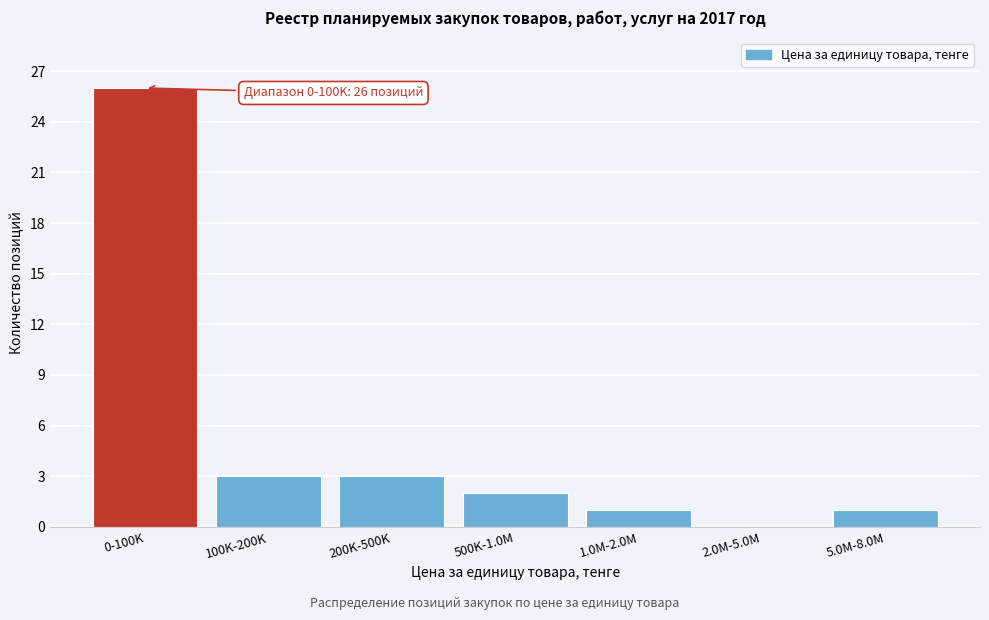

Reading right to left, list all the values displayed in this chart.

5.0M-8.0M=1	2.0M-5.0M=0	1.0M-2.0M=1	500K-1.0M=2	200K-500K=3	100K-200K=3	0-100K=26